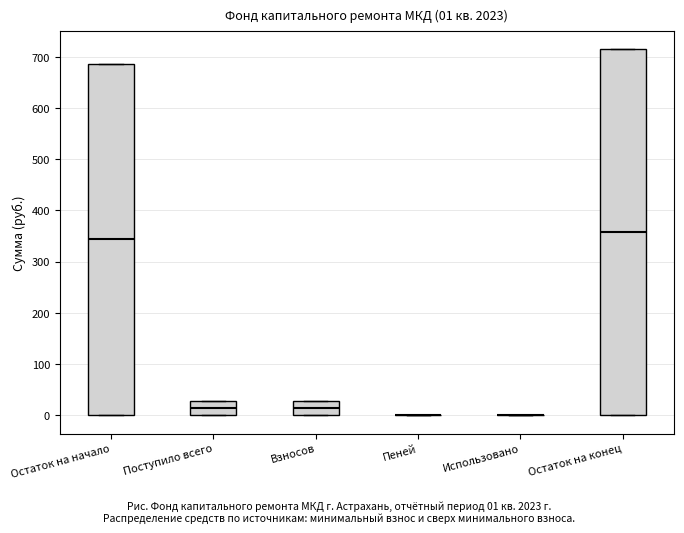

Which box is the tallest, from its lower edge to its upper edge?

Остаток на конец